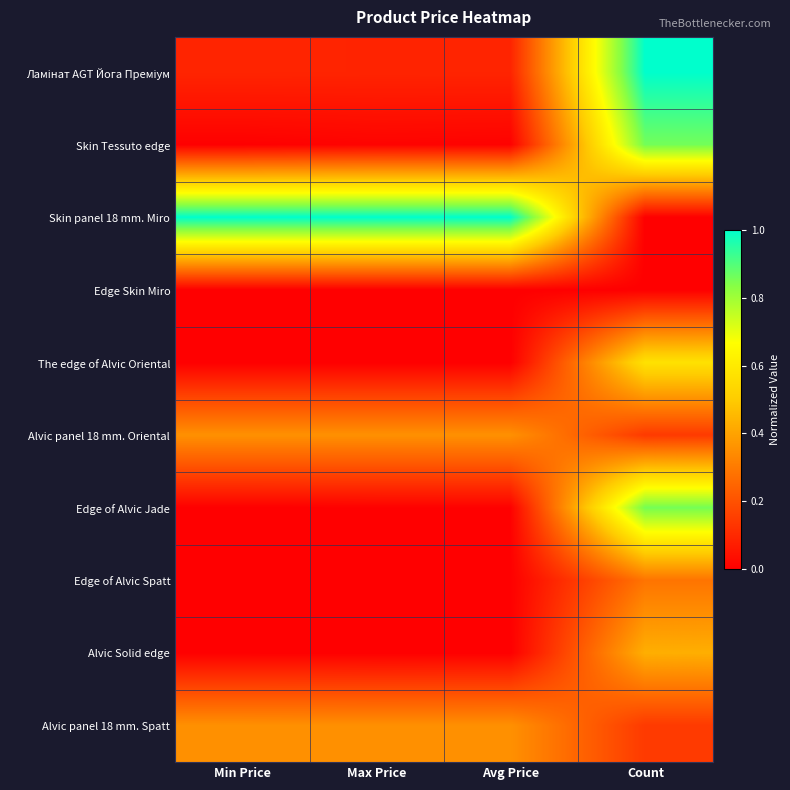

What is the spread (max minus min) of values at Min Price?

1.0